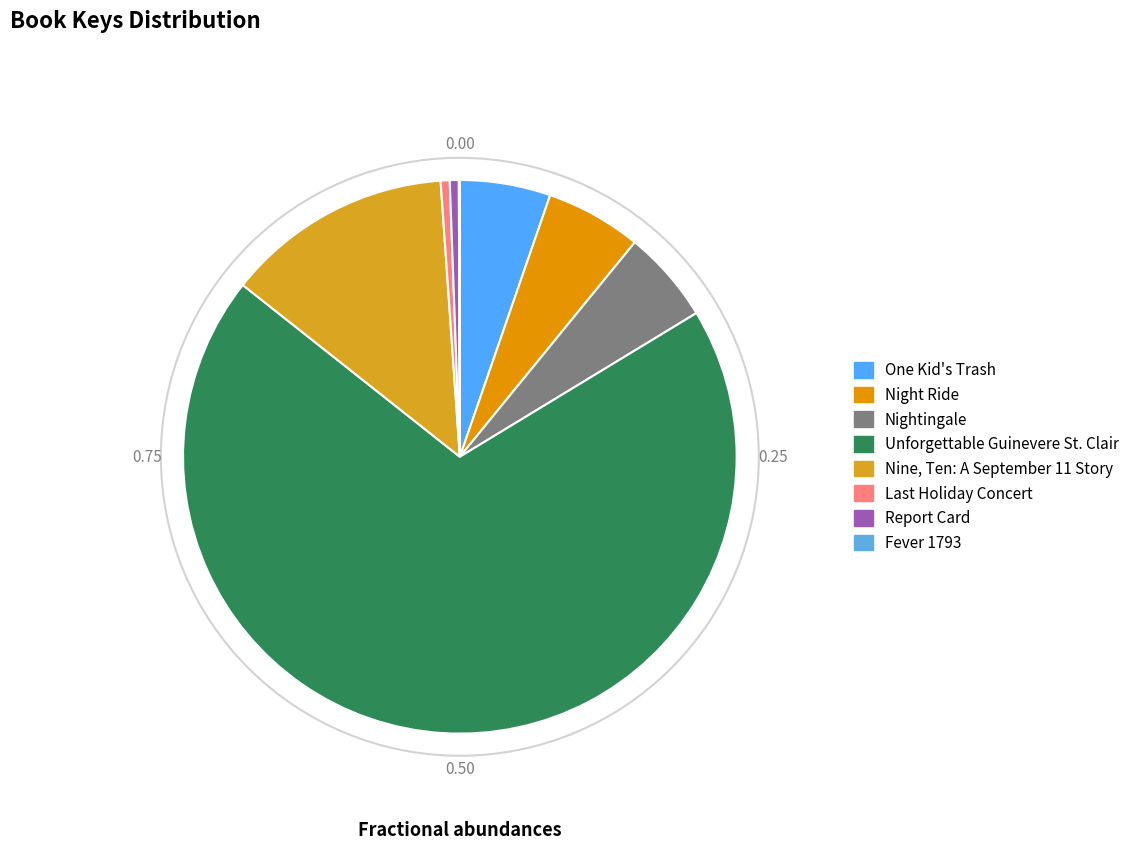

Which category has the biggest portion of the pie?

Unforgettable Guinevere St. Clair